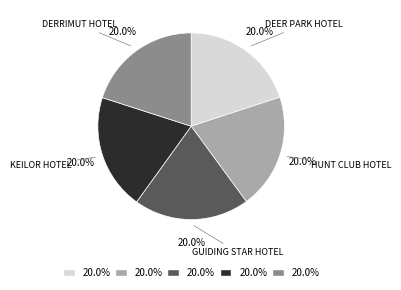

To the nearest percent, what is the average slice percentage?

20%